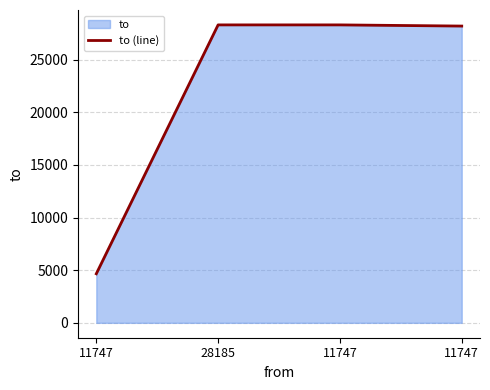

How many lines are shown in the chart?

1